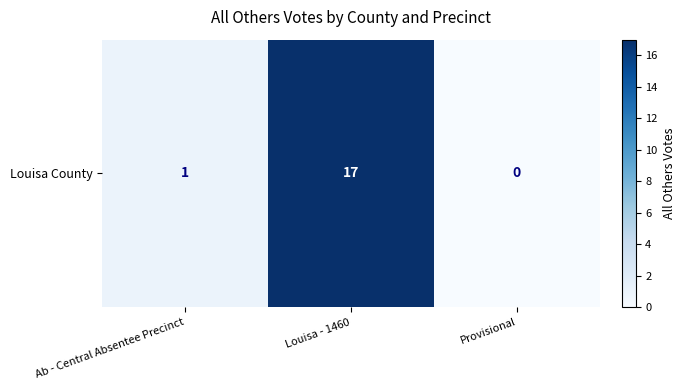

How many positive values are there?

2